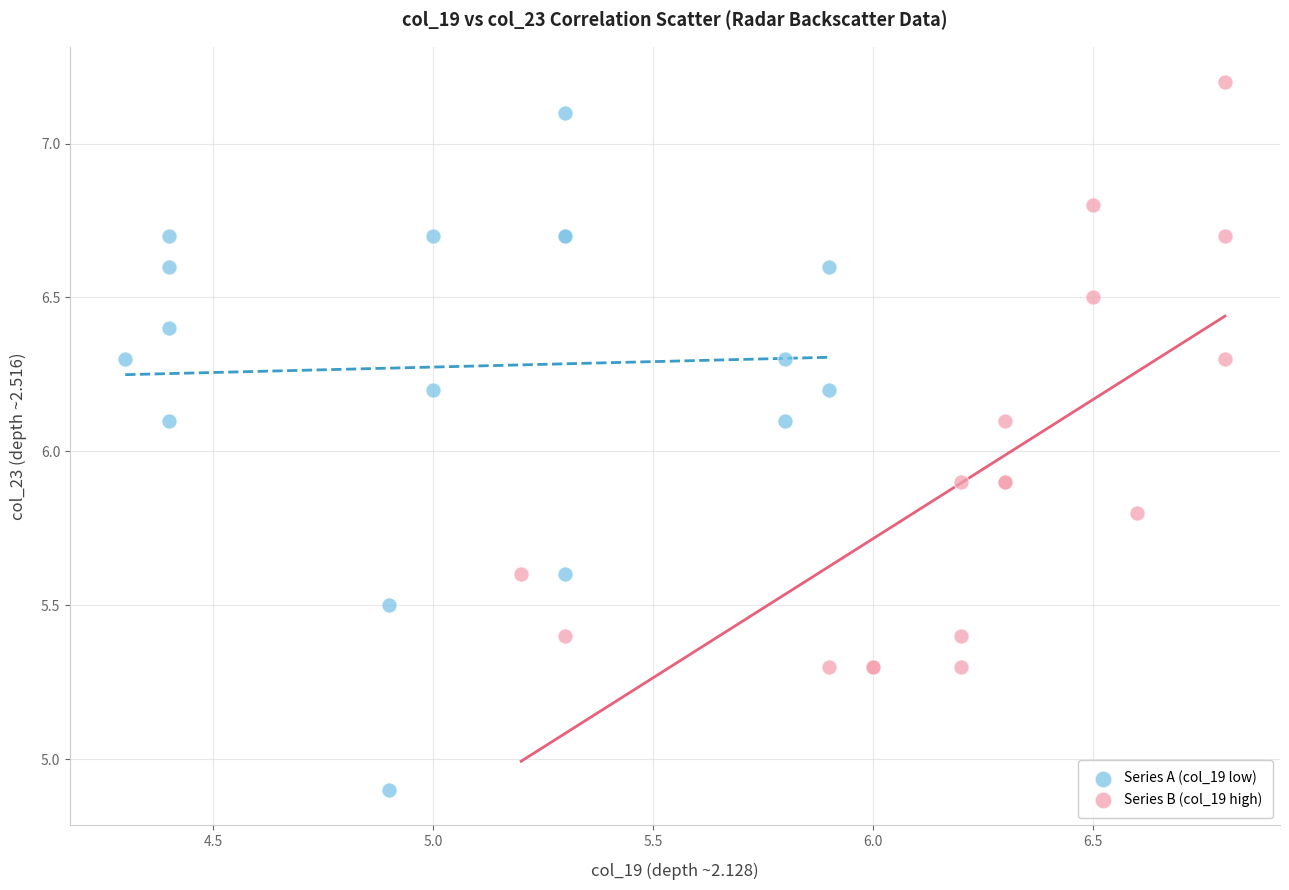

Which series contains the lowest Y value?

Series A (col_19 low)